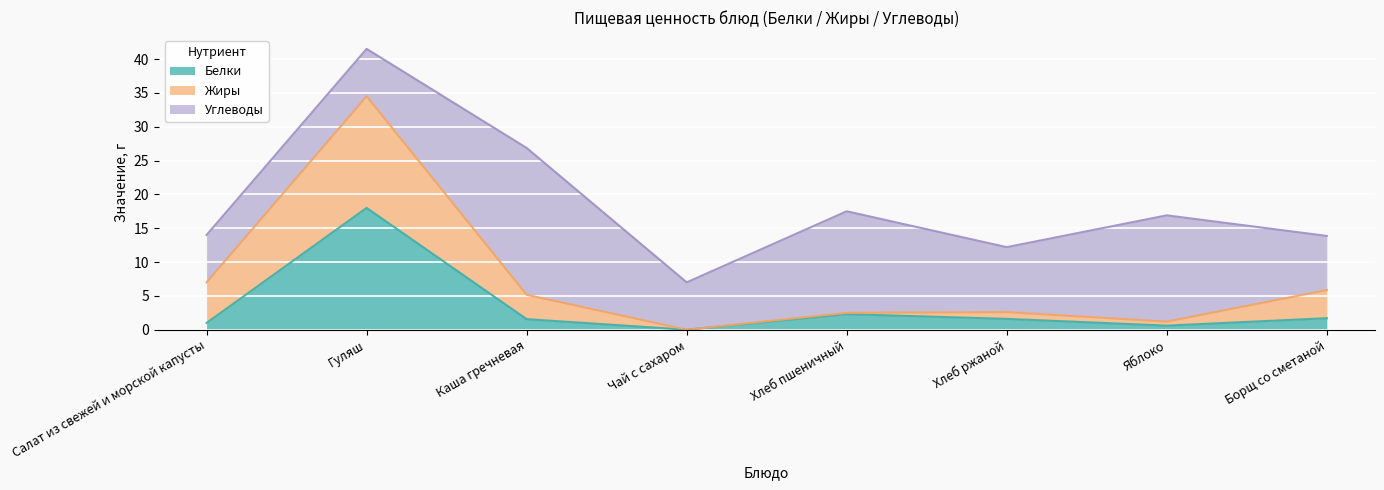

What position from the left is Гуляш?

2